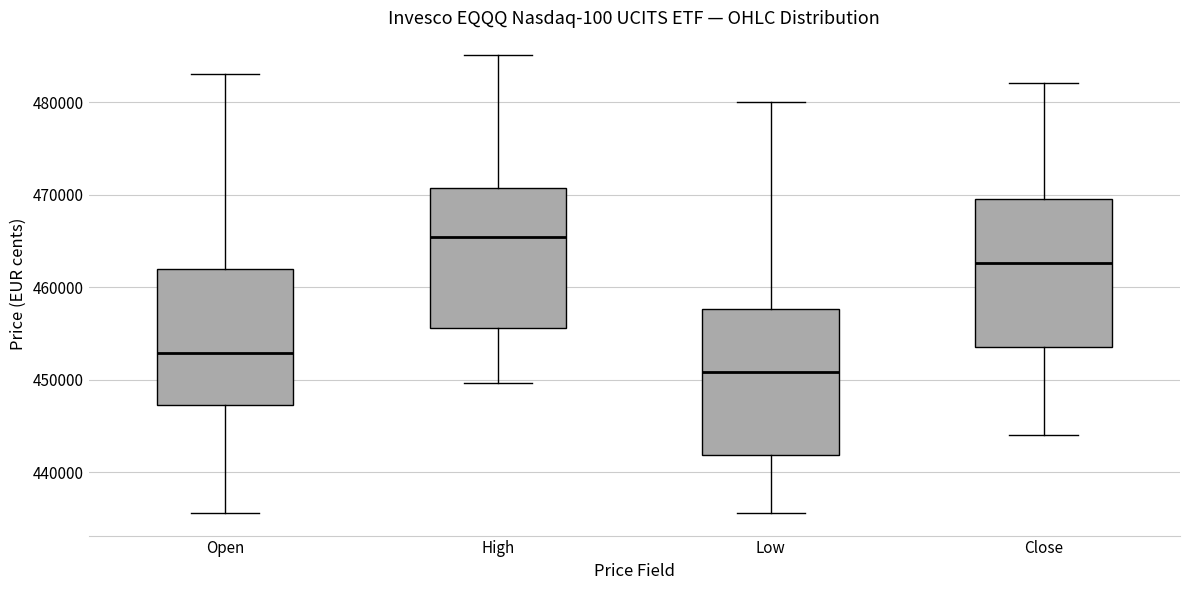

Reading left to right, read every box against the y-axis: the position of its median line, the range the box covers, and the ends of its whiskers. The values are not printed on the chart, so give them approximately, as read against the axis.

Open: median 453000, box 447000 to 462000, whiskers 436000 to 483000
High: median 465000, box 456000 to 471000, whiskers 450000 to 485000
Low: median 451000, box 442000 to 458000, whiskers 436000 to 480000
Close: median 463000, box 453000 to 470000, whiskers 444000 to 482000